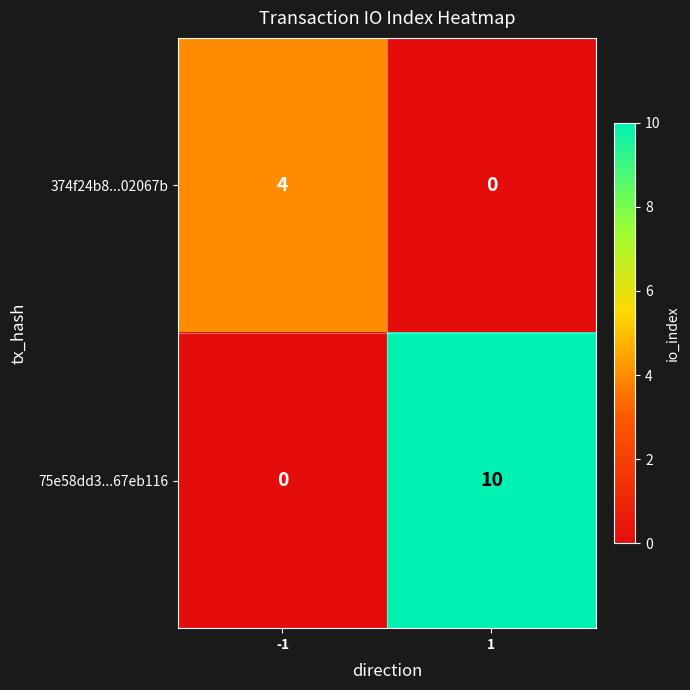

What is the total value across all series at 1?

10